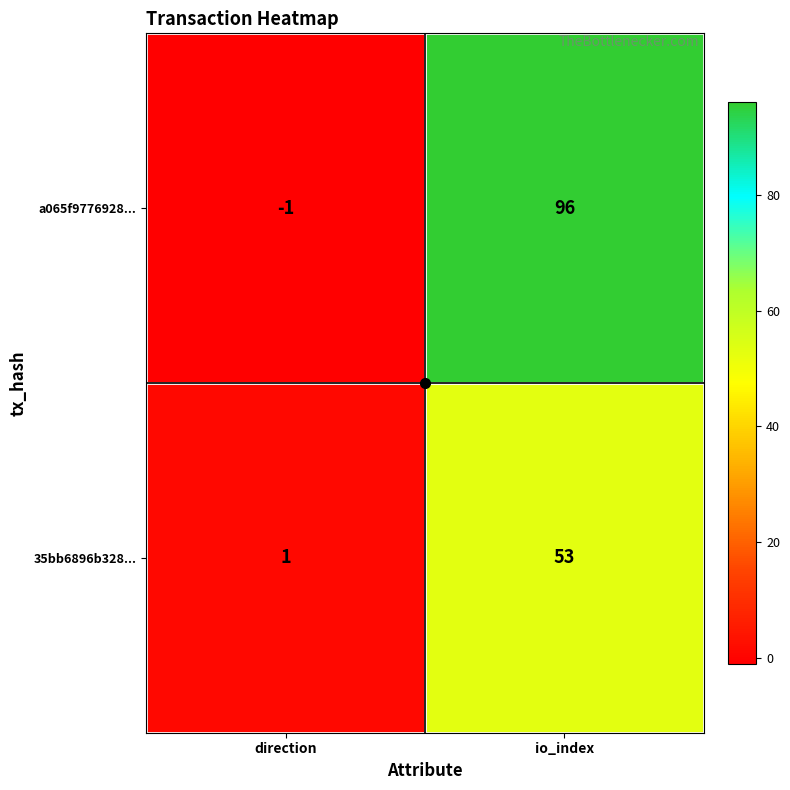

Which series has the widest spread of values?

a065f9776928...